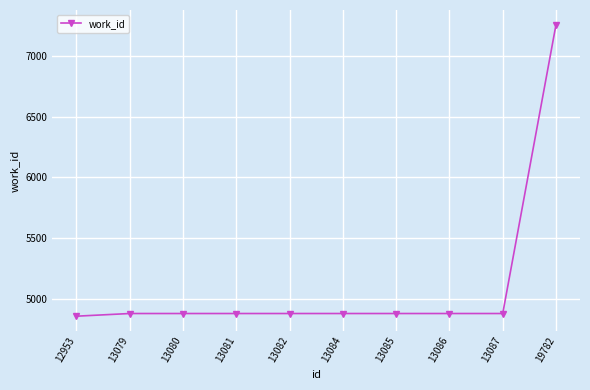

What is the ratio of the value at 13084 to the value at 13081?

1.0